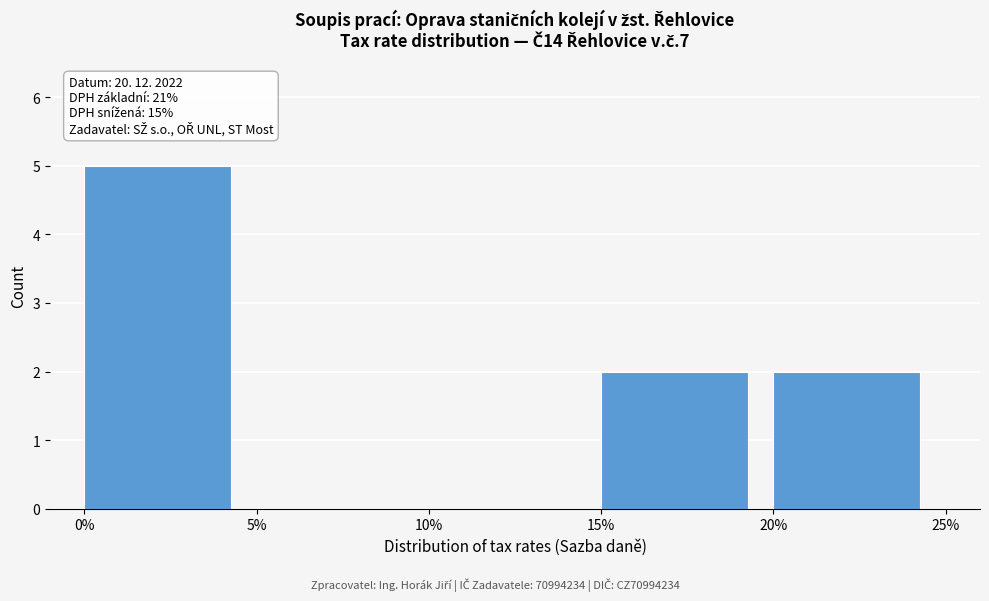

Reading left to right, what are all the values shown in this chart?

0%=5	5%=0	10%=0	15%=2	20%=2